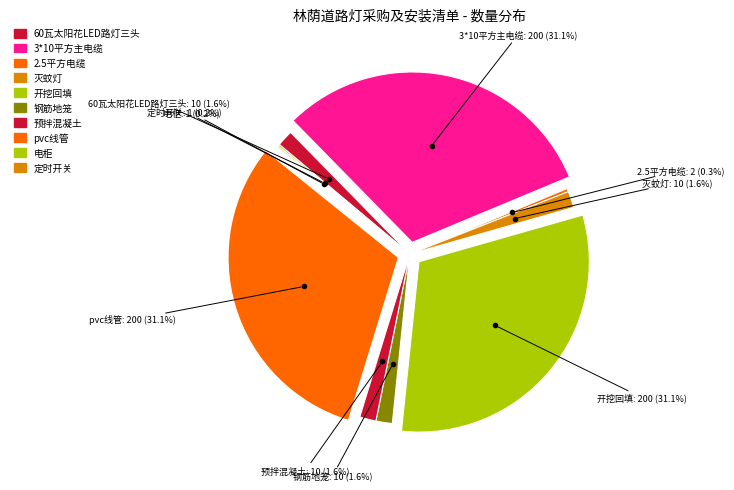

What percentage is NOT represented by 钢筋地笼?

98.4%